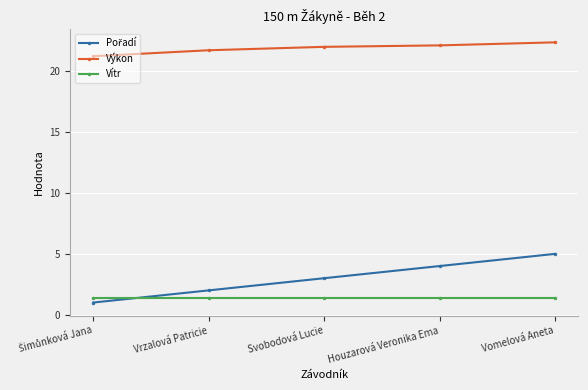

Is it true that Vítr equals 1.4 at Vomelová Aneta?

True